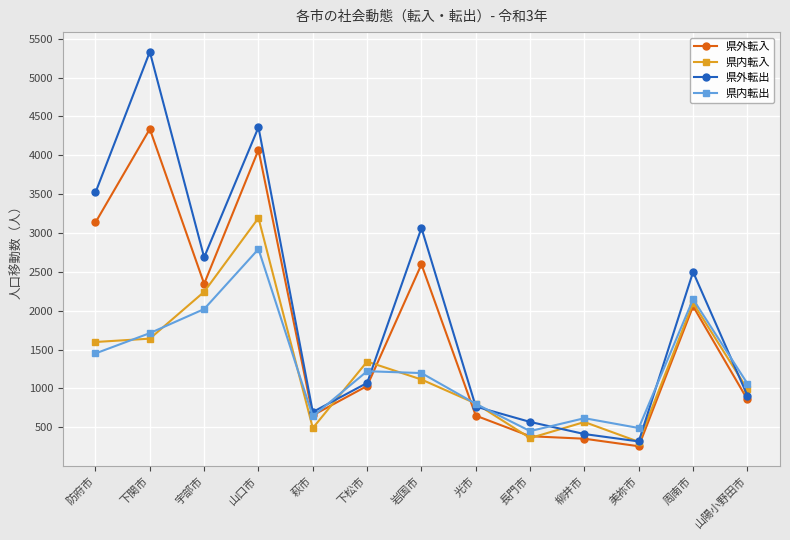

At which category does 県外転出 reach its first local peak?

下関市